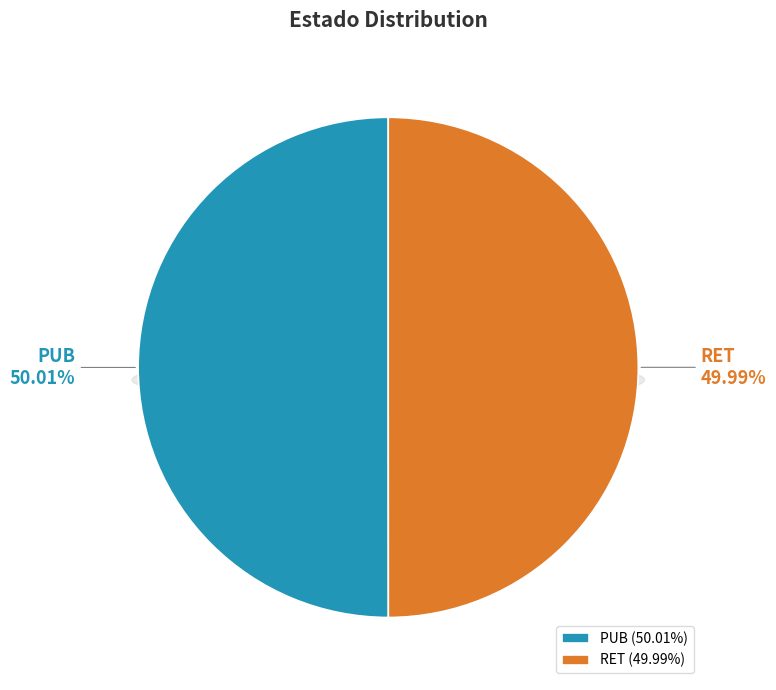

To the nearest percent, what is the combined percentage of PUB and RET?

100%